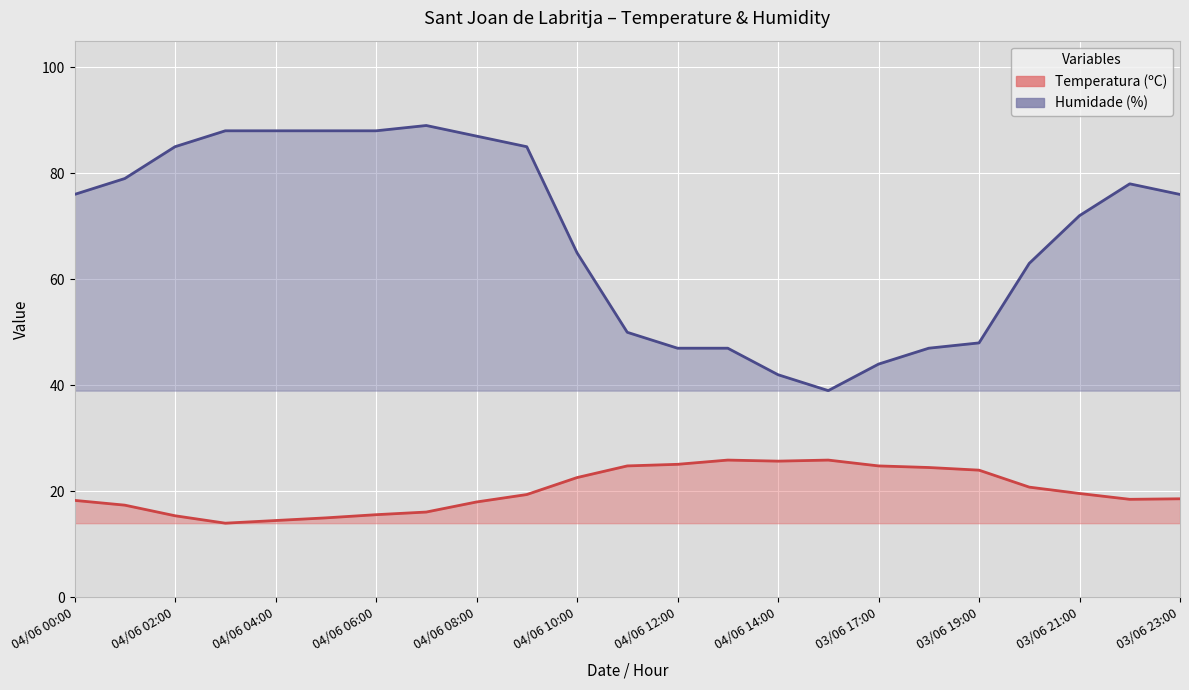

What is the value of the Temperatura (C) point at the 20th from the left?

20.8